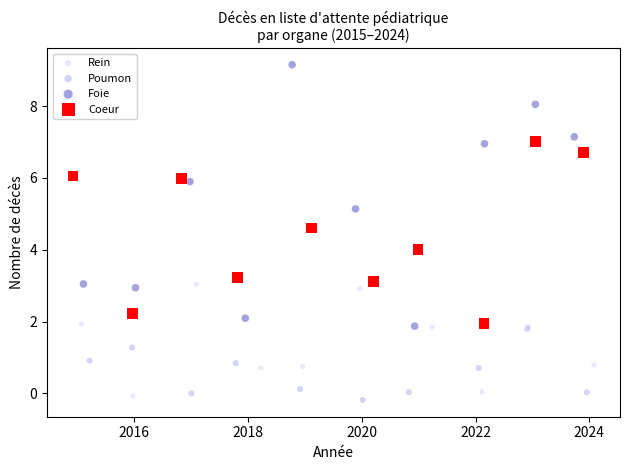

Which series contains the highest Y value?

Foie